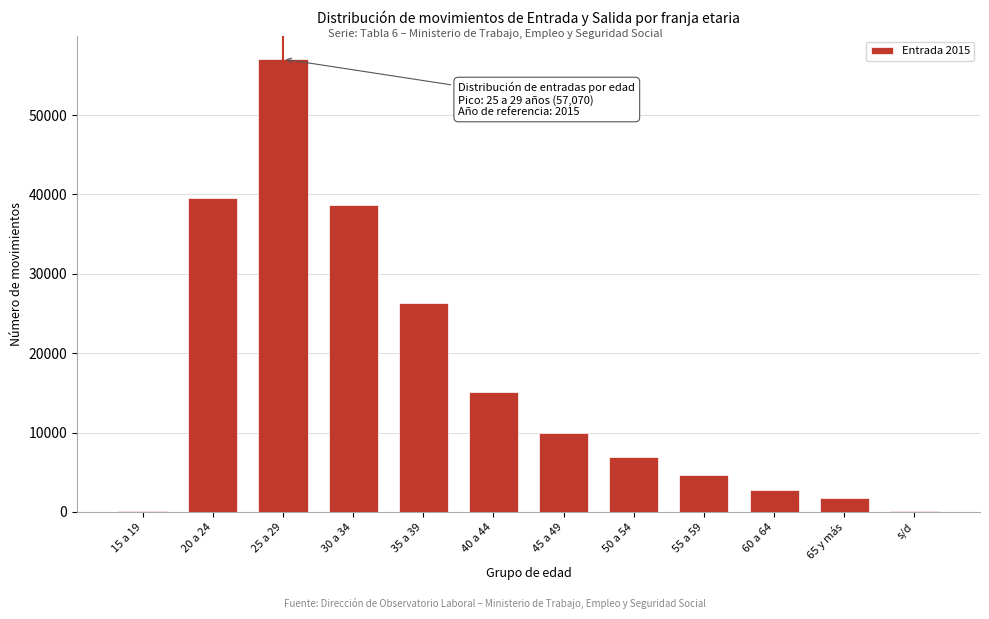

Is it true that the value at 45 a 49 is 9916?

True